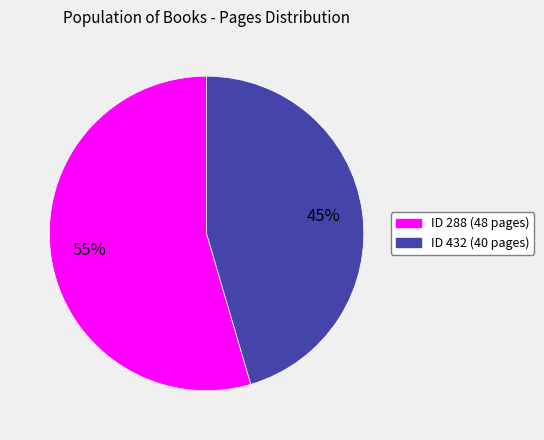

Does any single category account for the majority?

Yes